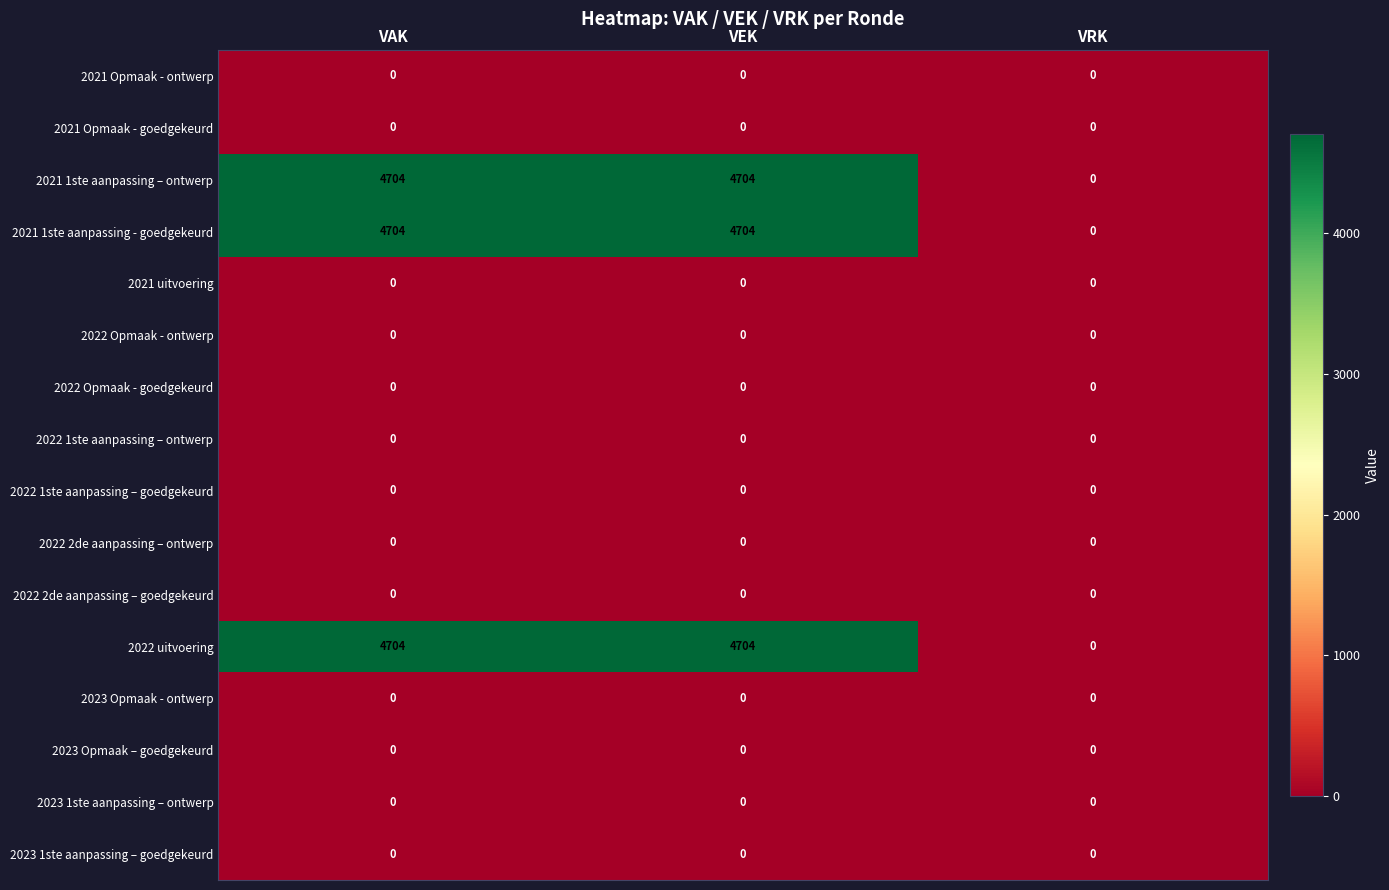

What is the total value across all series at VEK?

14112